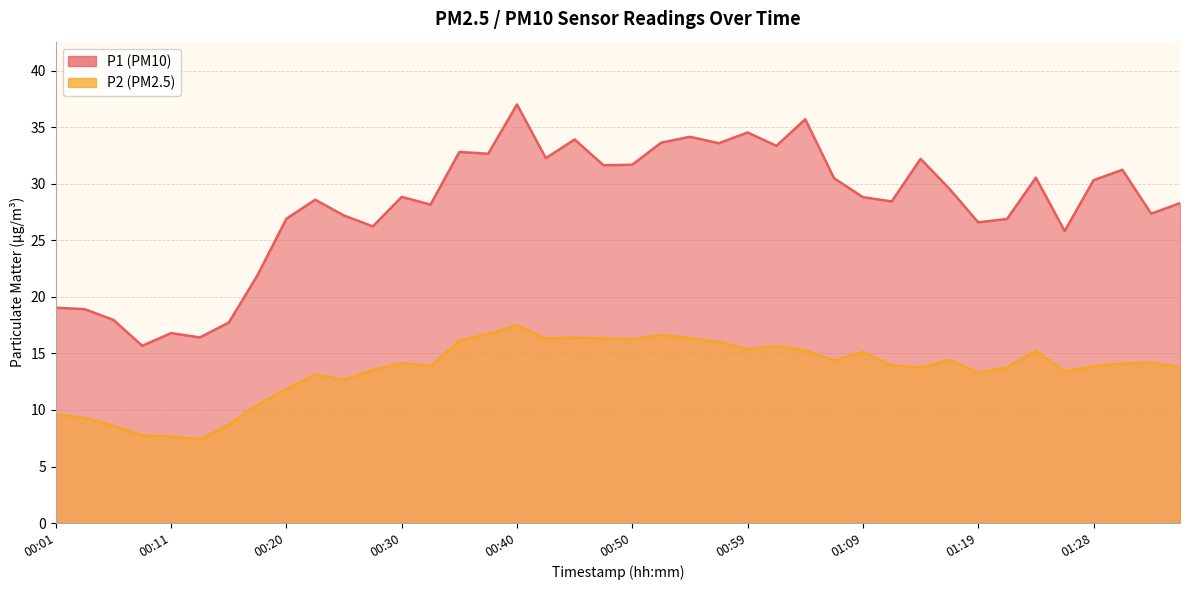

At how many categories does at least one series exceed 27?

27